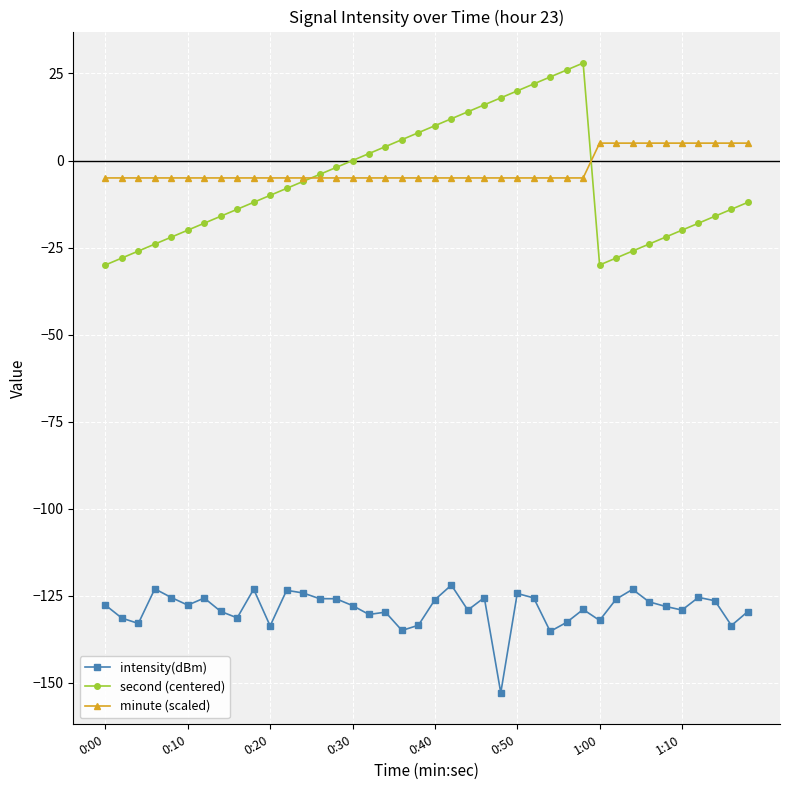

Count the number of data series in this chart.

3